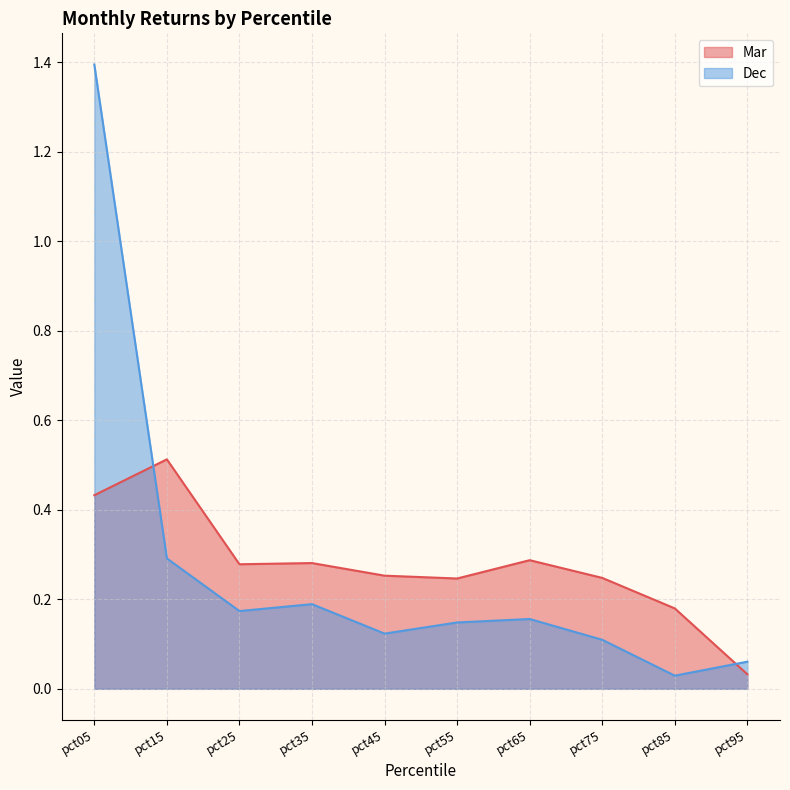

How many interior local peaks does the Dec series have?

2